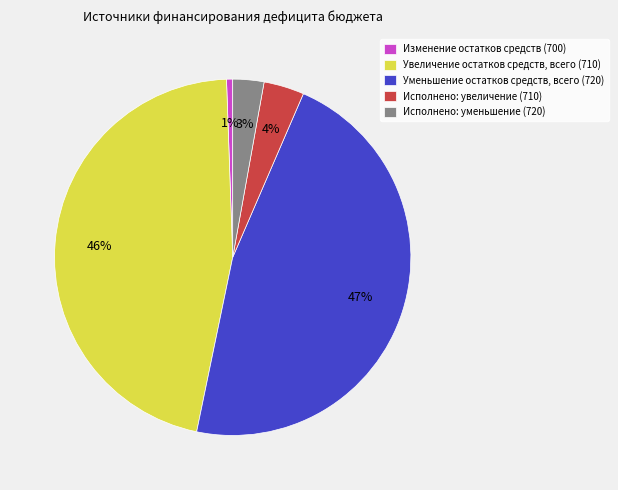

Which slice is the largest?

Уменьшение остатков средств, всего (720)